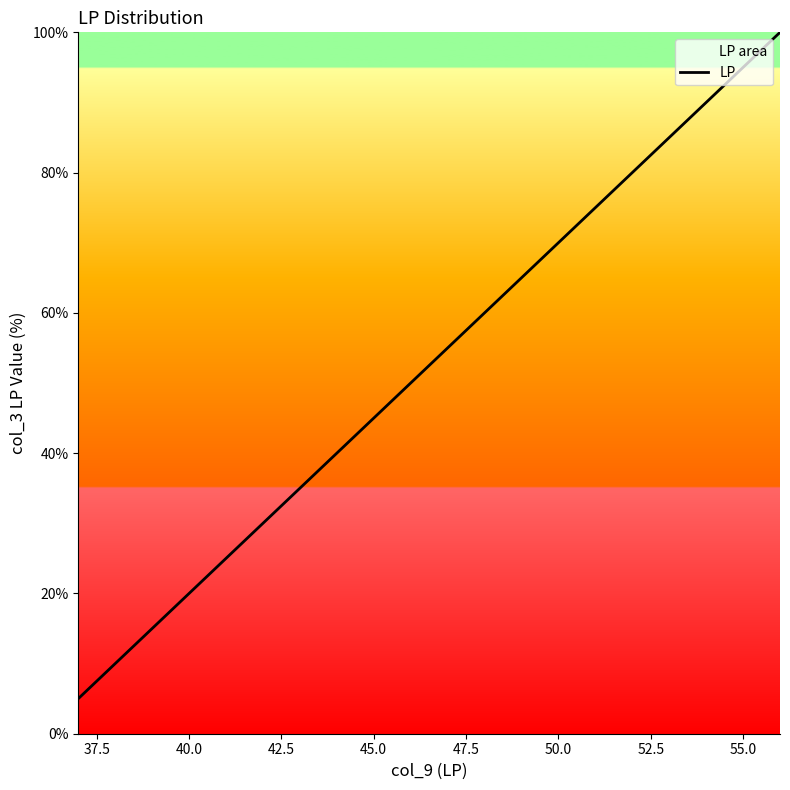

How many lines are shown in the chart?

1